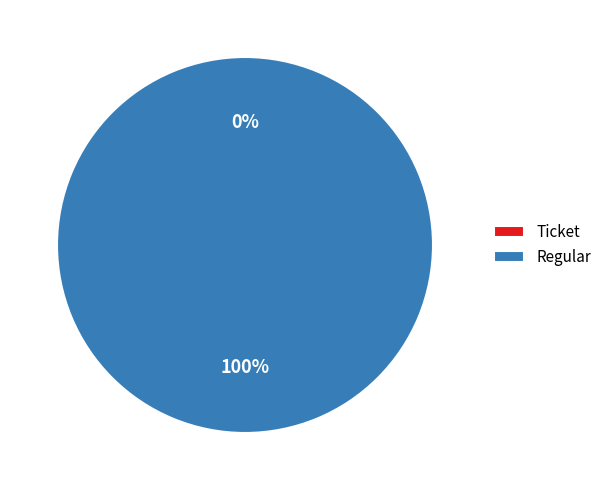

True or false: Ticket accounts for 1% of the total.

False